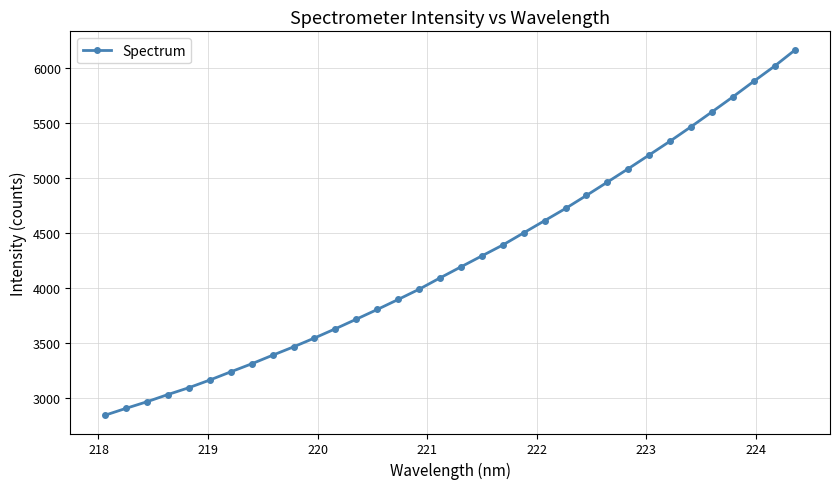

What is the smallest value displayed?

2839.1